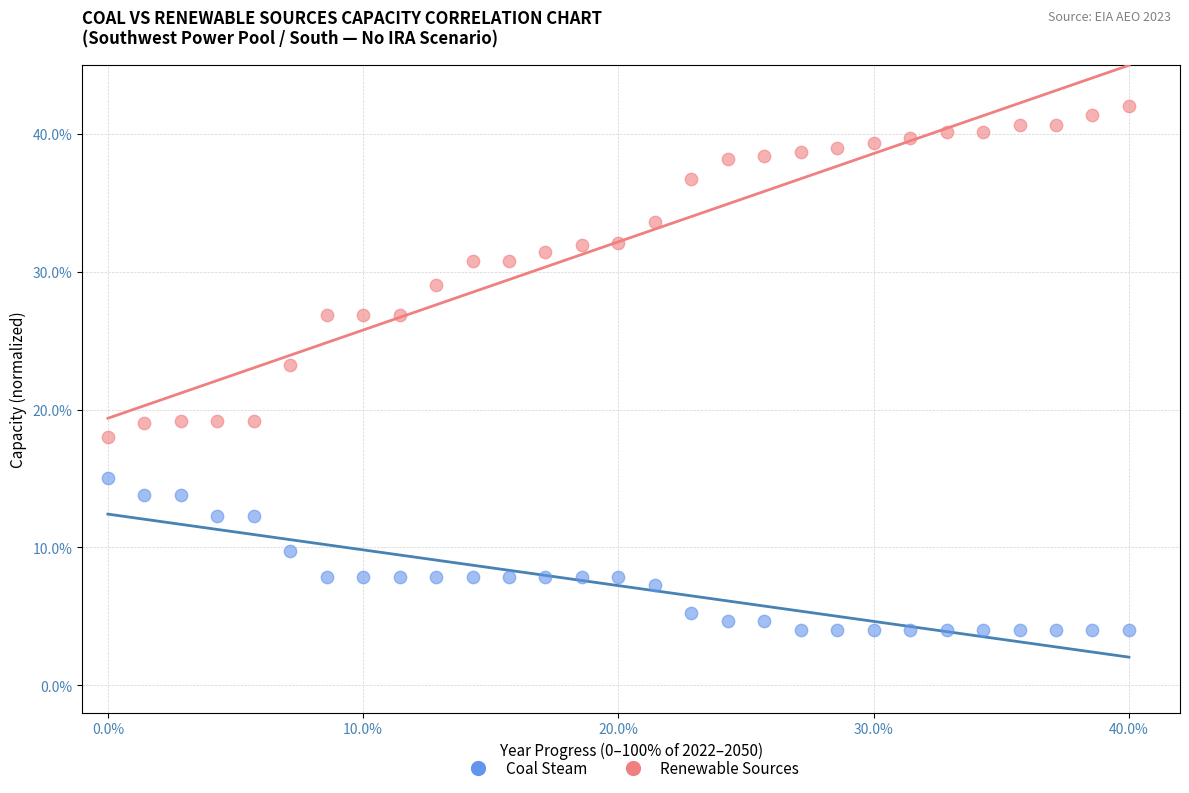

Across all data points, what is the range of Y values (max minus min)?

38.0